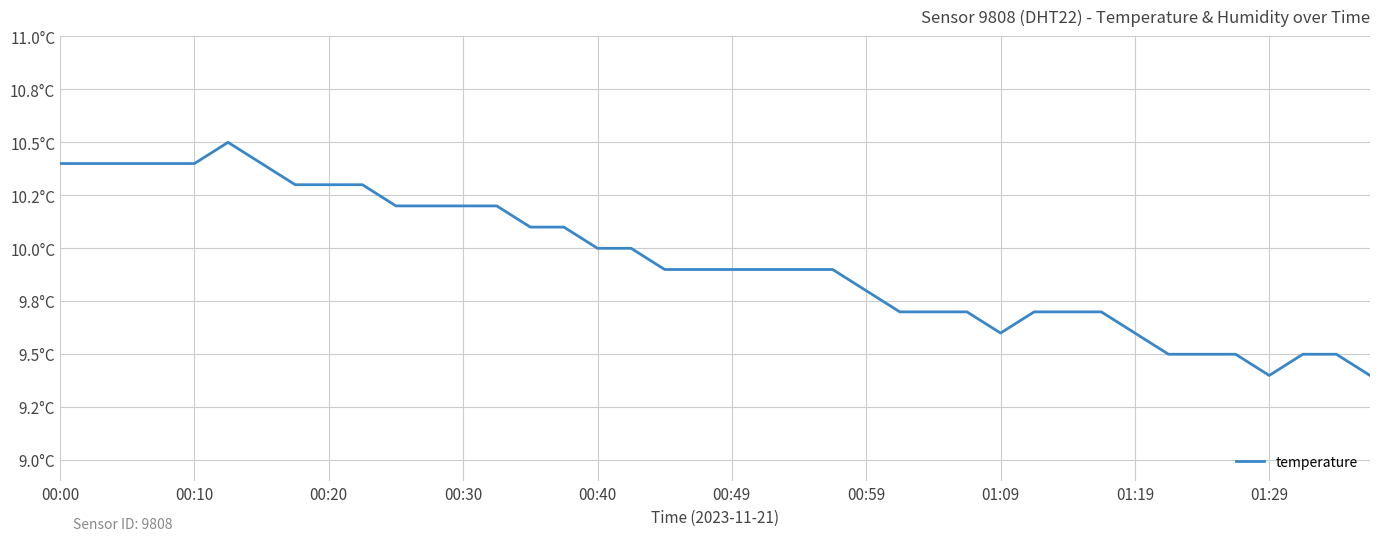

What is the value of the 11th point from the left?

10.2